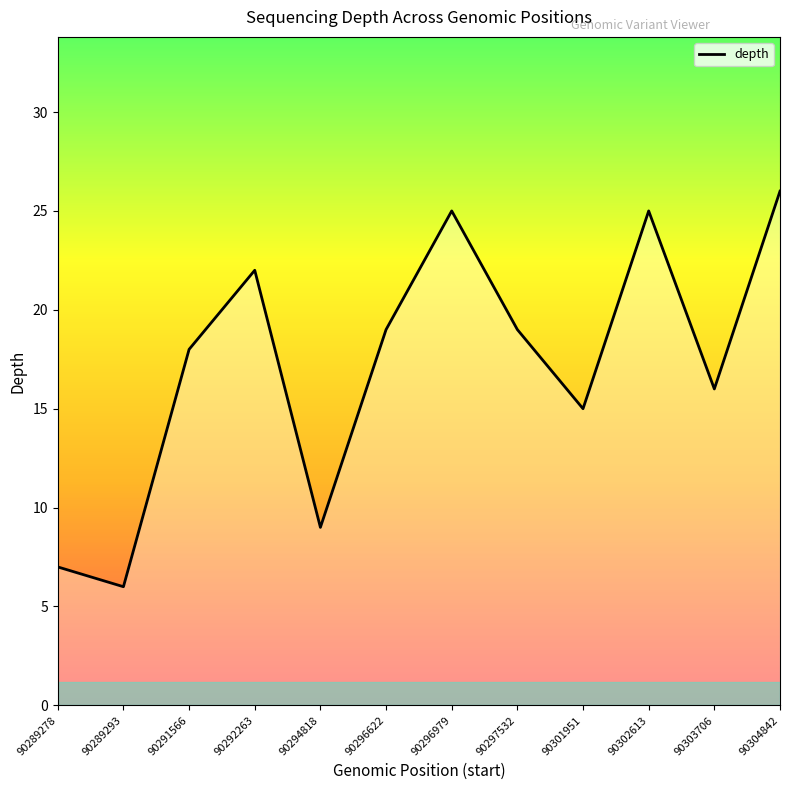

The value at 90289293 is 6. True or false?

True